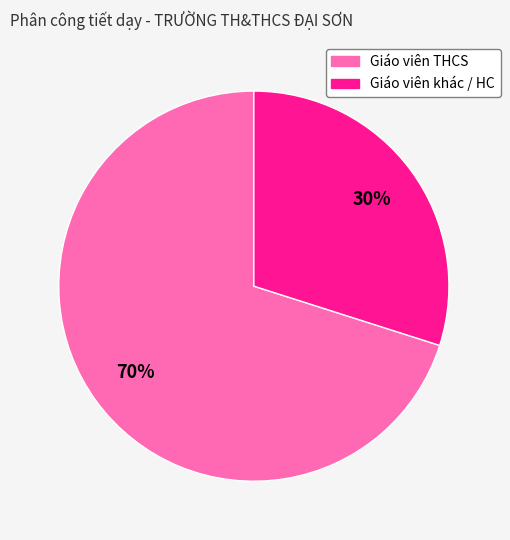

Is there any slice that represents more than half of the pie?

Yes